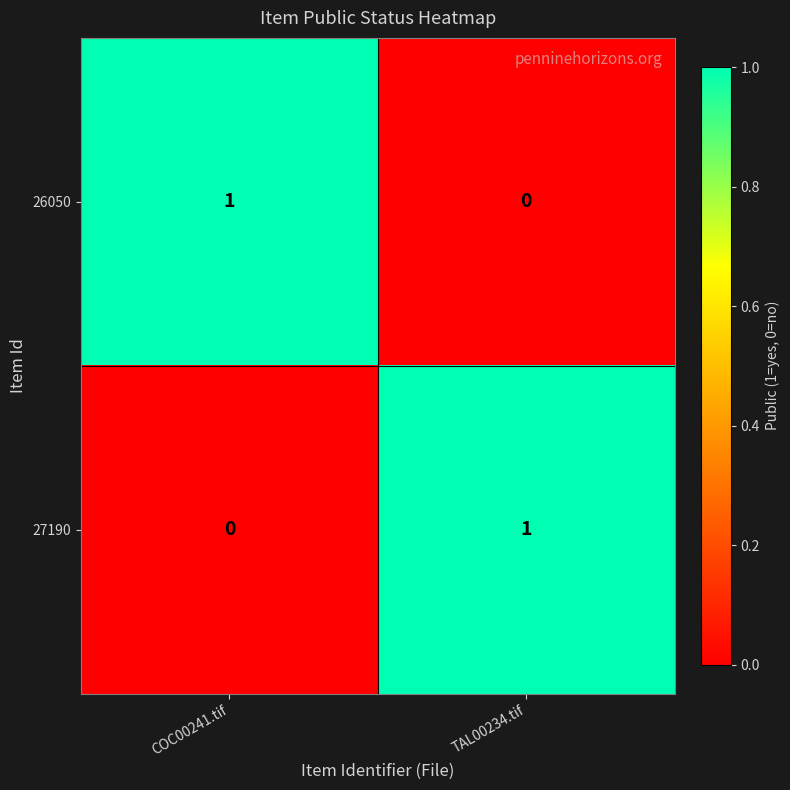

Rank the series at COC00241.tif from highest to lowest value.

26050, 27190